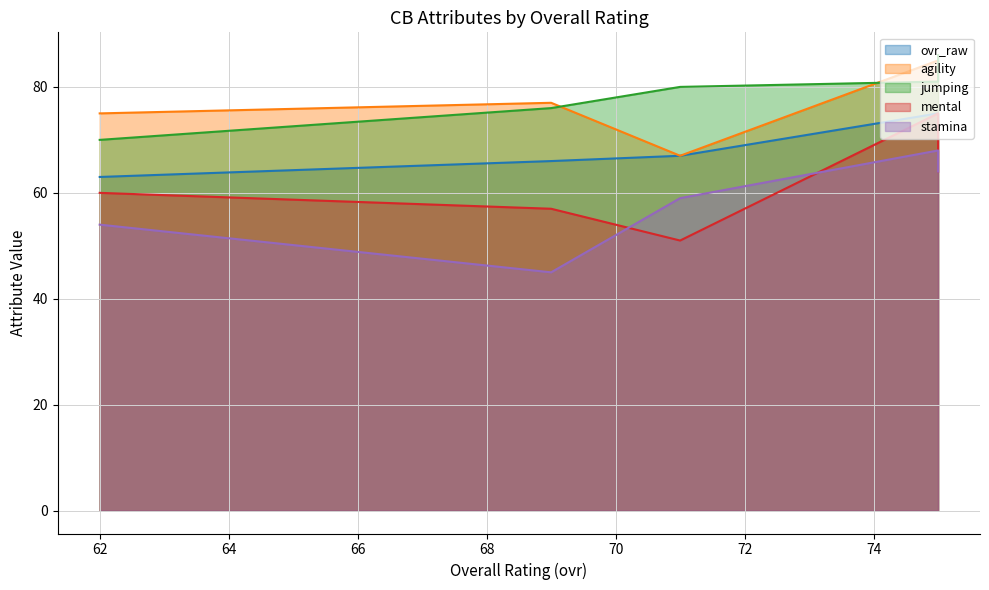

How many interior local valleys does the agility series have?

1